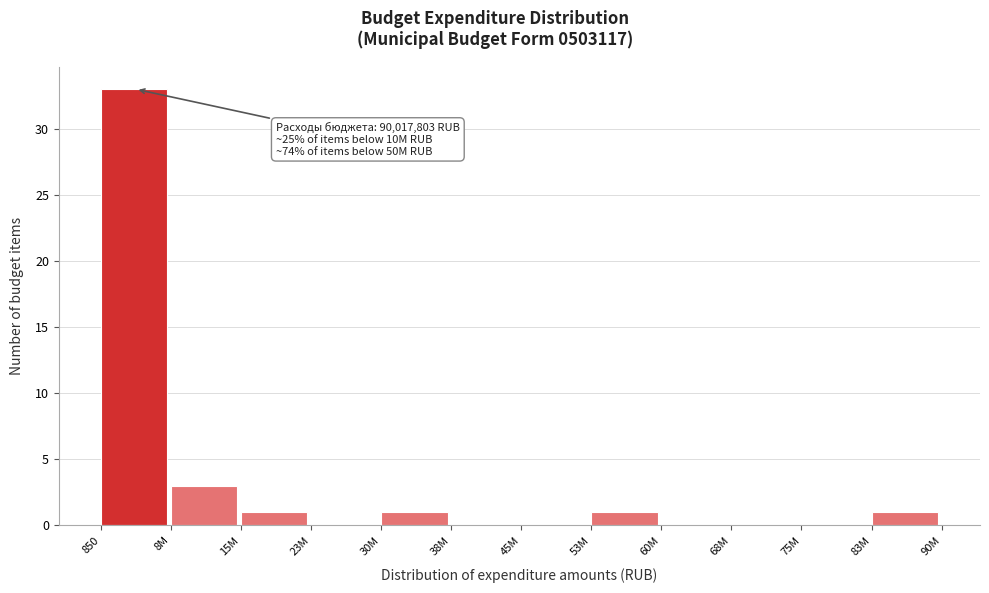

Reading right to left, list all the values displayed in this chart.

83M=1	75M=0	68M=0	60M=0	53M=1	45M=0	38M=0	30M=1	23M=0	15M=1	8M=3	850=33